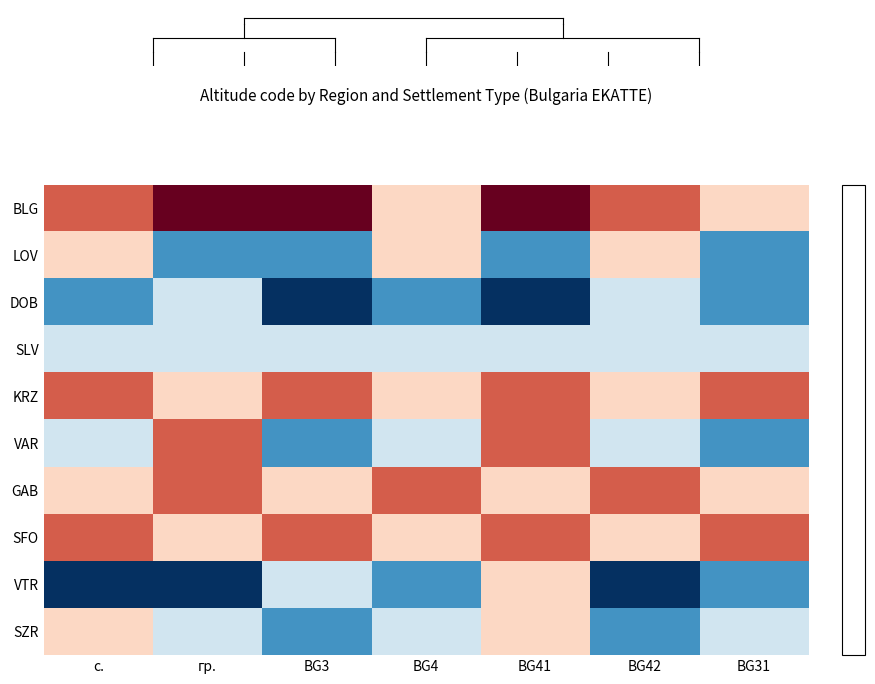

Which has a higher value, BG42 or BG3?

BG3